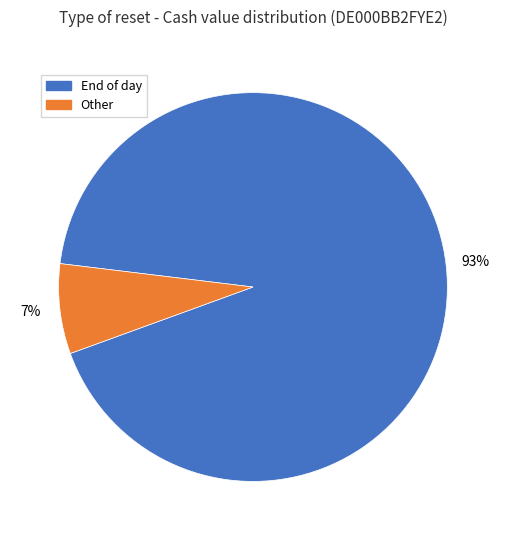

Is it true that End of day is 93% of the pie?

True